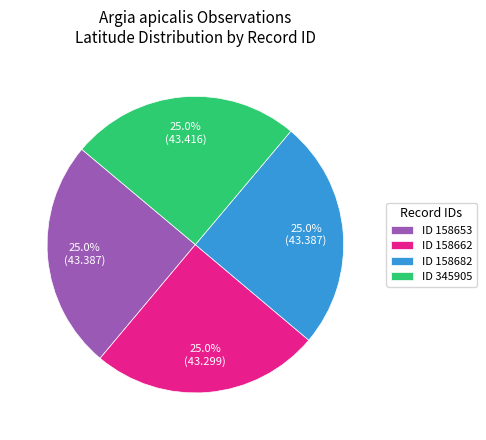

Does ID 345905 represent more than half of the total?

No